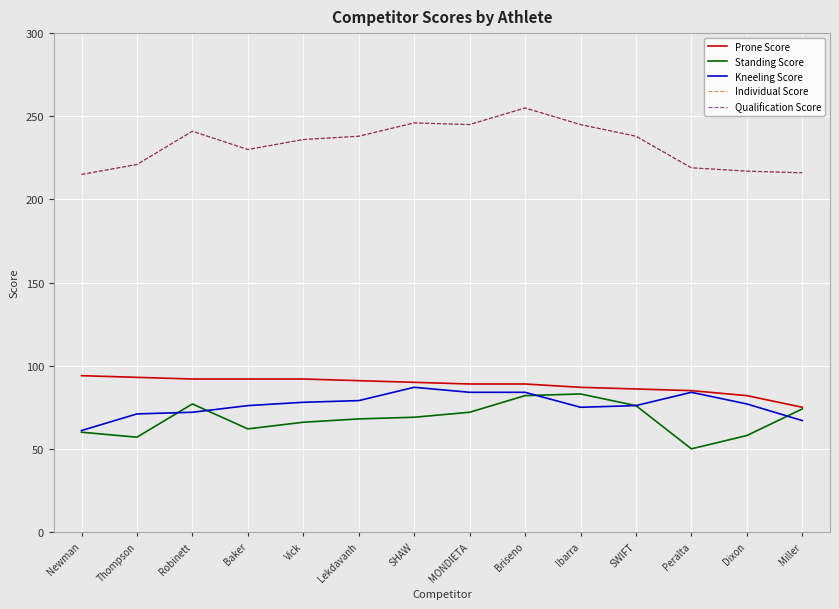

At which label is Standing Score closest to 66?

Vick